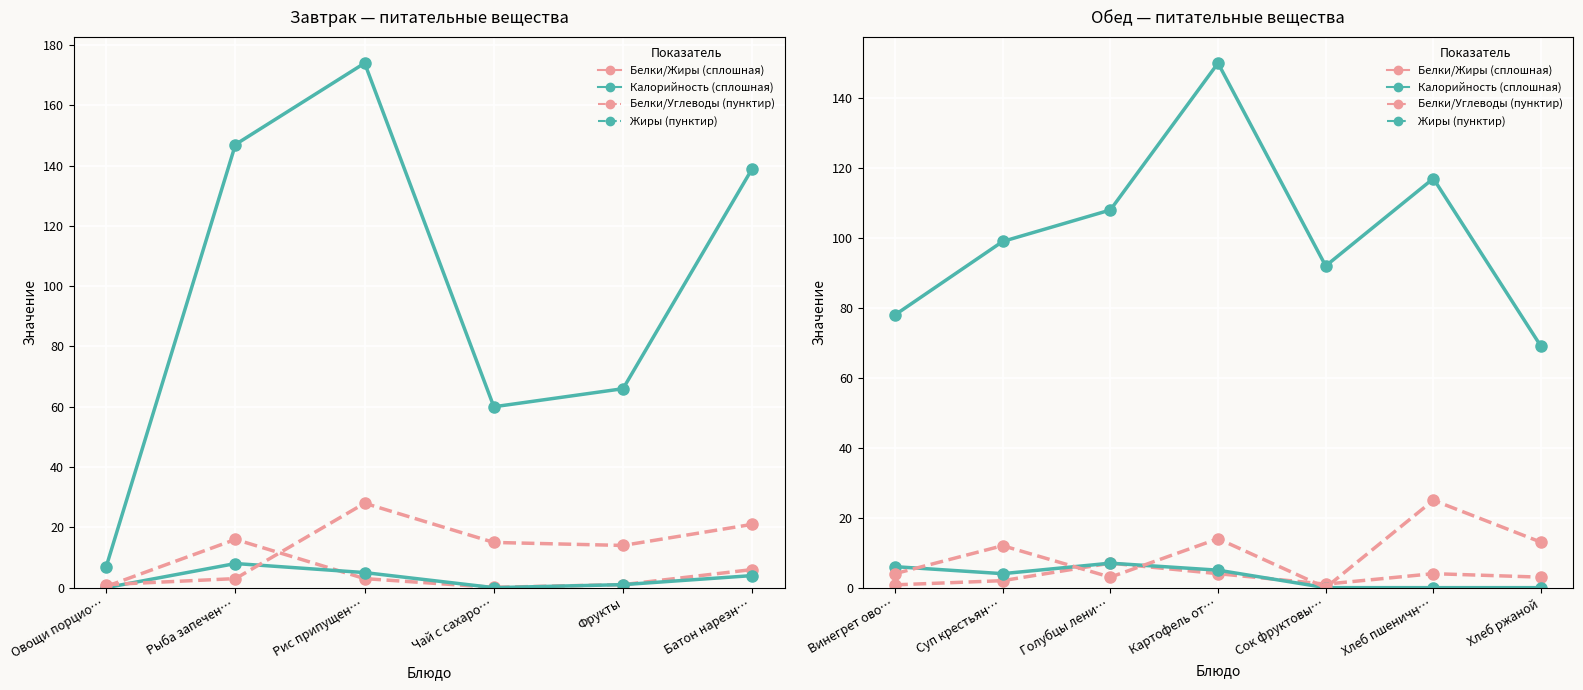

True or false: Углеводы and Калорийность cross at least once.

False